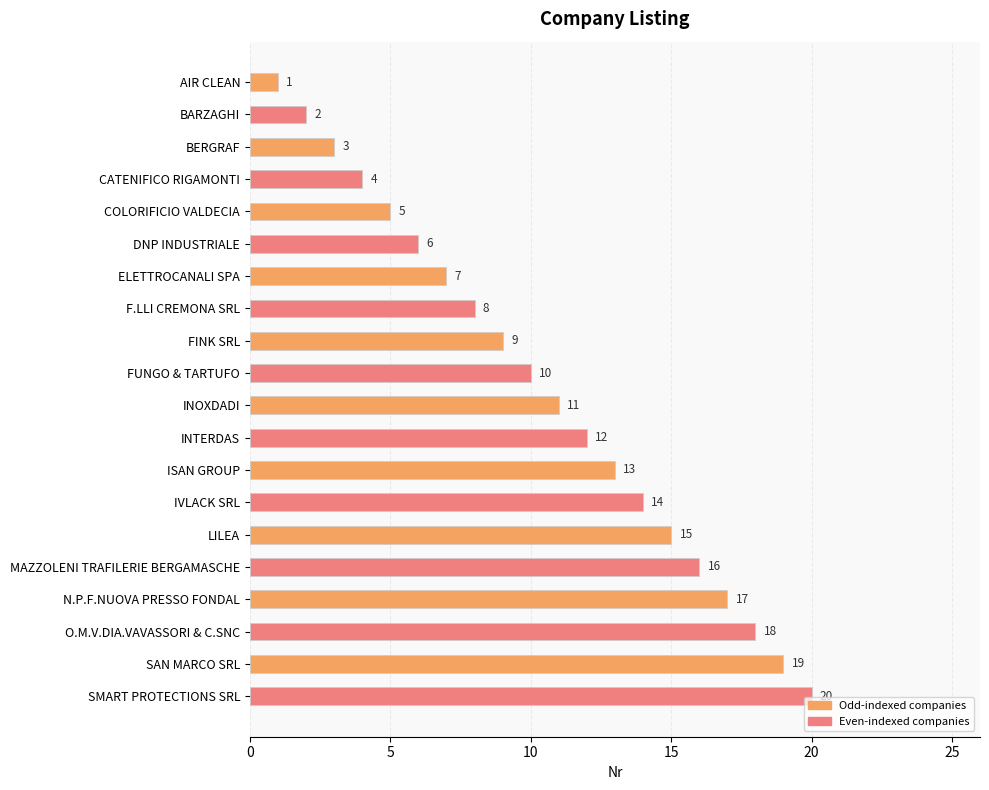

Does the chart contain any negative values?

No